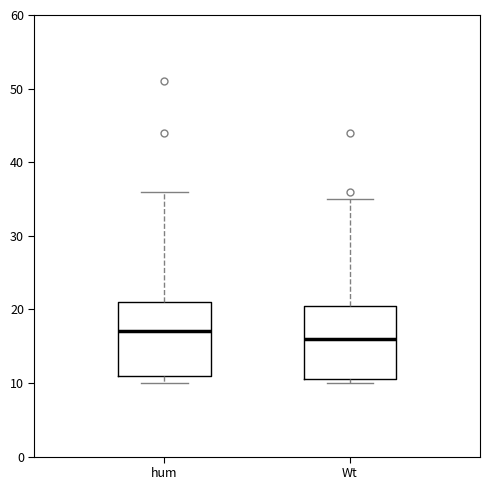

Reading left to right, read every box against the y-axis: the position of its median line, the range the box covers, and the ends of its whiskers. The values are not printed on the chart, so give them approximately, as read against the axis.

hum: median 17, box 11 to 21, whiskers 10 to 36
Wt: median 16, box 11 to 21, whiskers 10 to 35